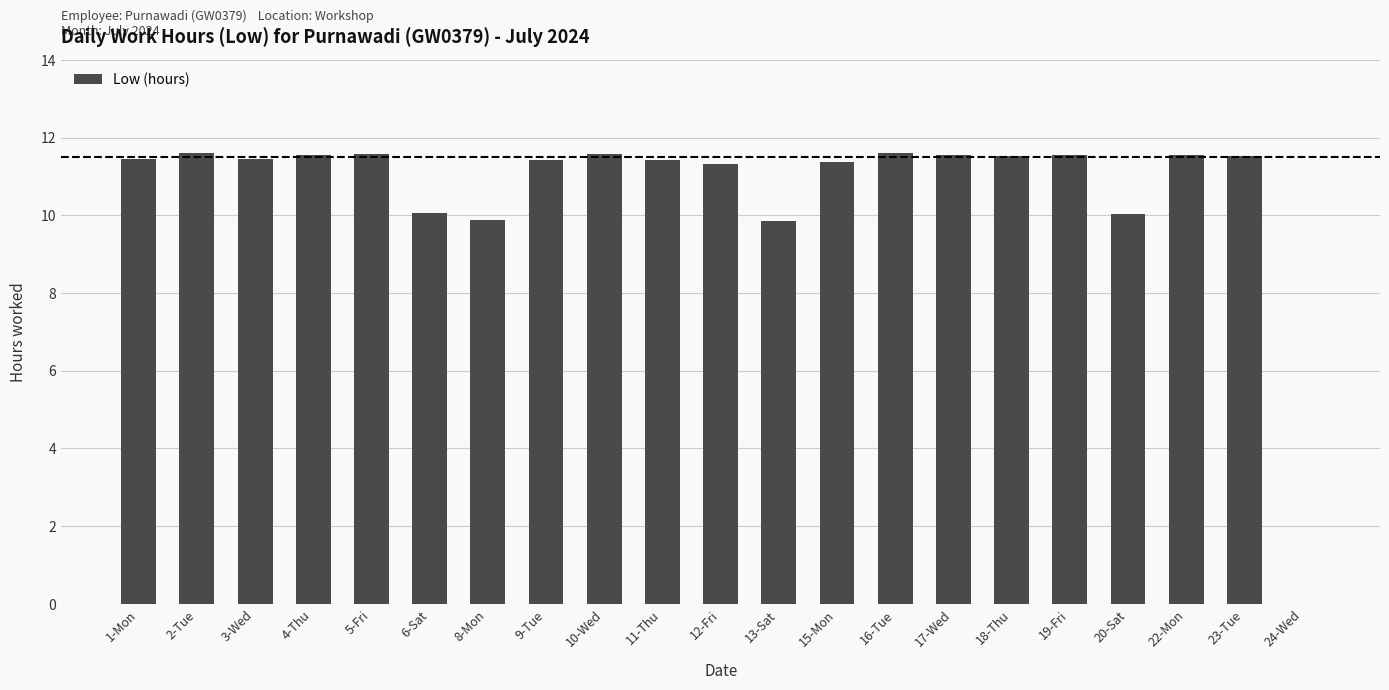

What is the greatest value displayed?

11.6